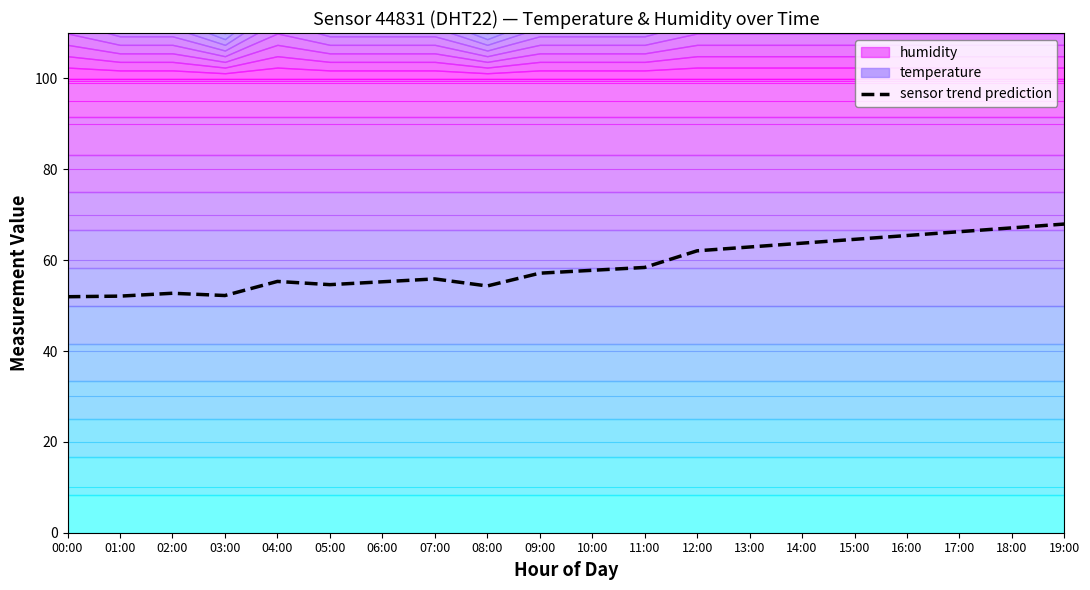

At which category does the chart reach its minimum across all series?

00:00